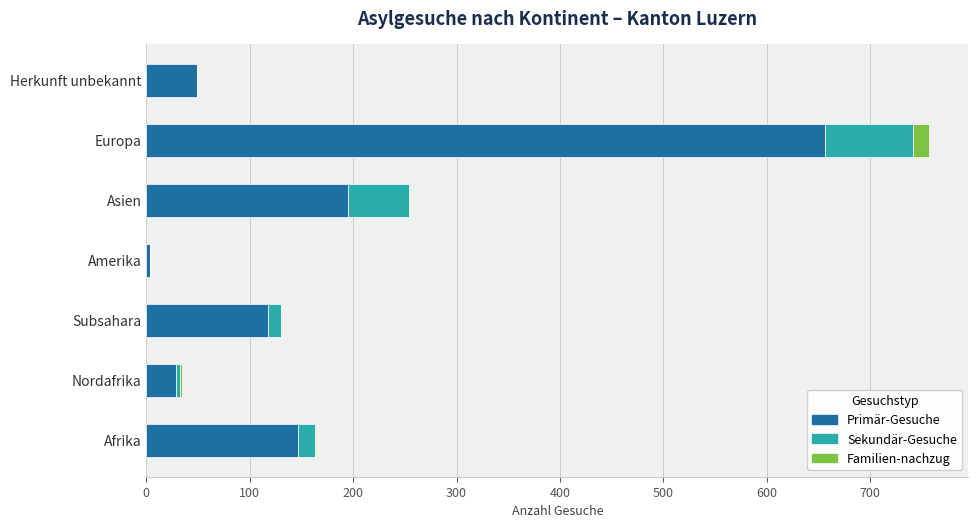

What is the approximate value of Primär-Gesuche at Europa?

656